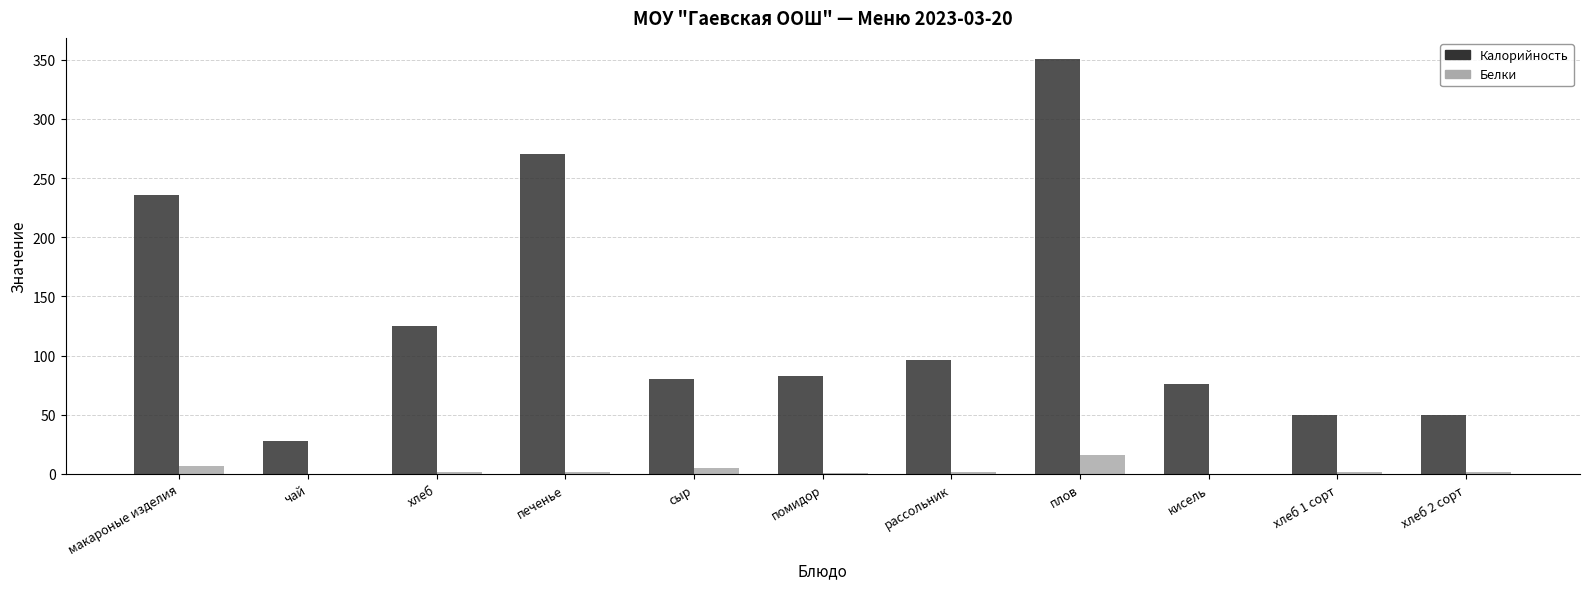

Is it true that Калорийность equals 125.0 at хлеб?

True